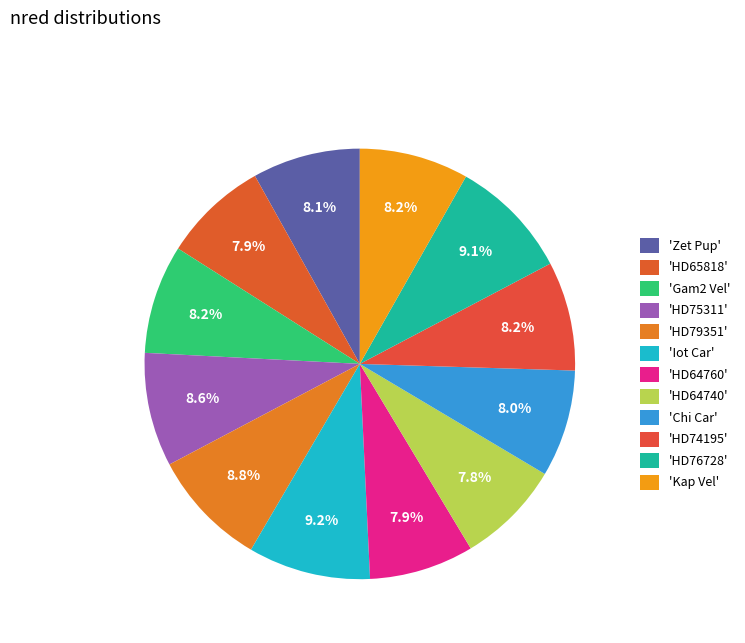

How many slices are in this pie chart?

12